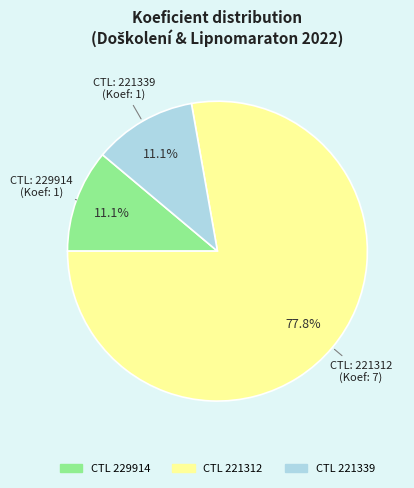

Is there any slice that represents more than half of the pie?

Yes